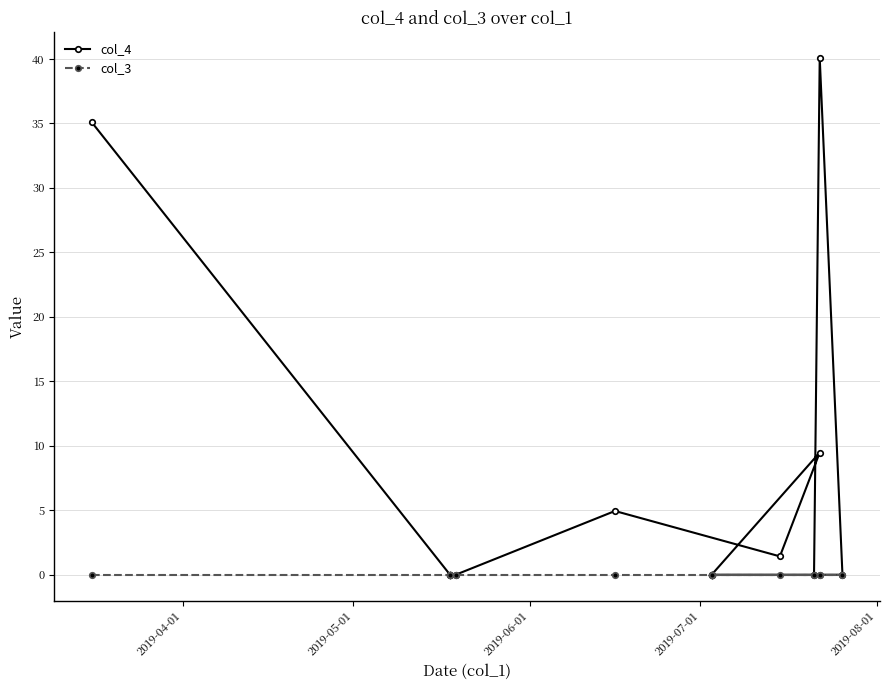

Reading right to left, transcribe all the data shown in this chart.

col_4: 0.0	40.1	0.0	0.0	0.0	0.0	0.0	0.0	0.0	0.0	9.5	1.4	4.9	0.0	0.0	0.0	0.0	0.0	0.0	35.1
col_3: 0.0	0.0	0.0	0.0	0.0	0.0	0.0	0.0	0.0	0.0	0.0	0.0	0.0	0.0	0.0	0.0	0.0	0.0	0.0	0.0